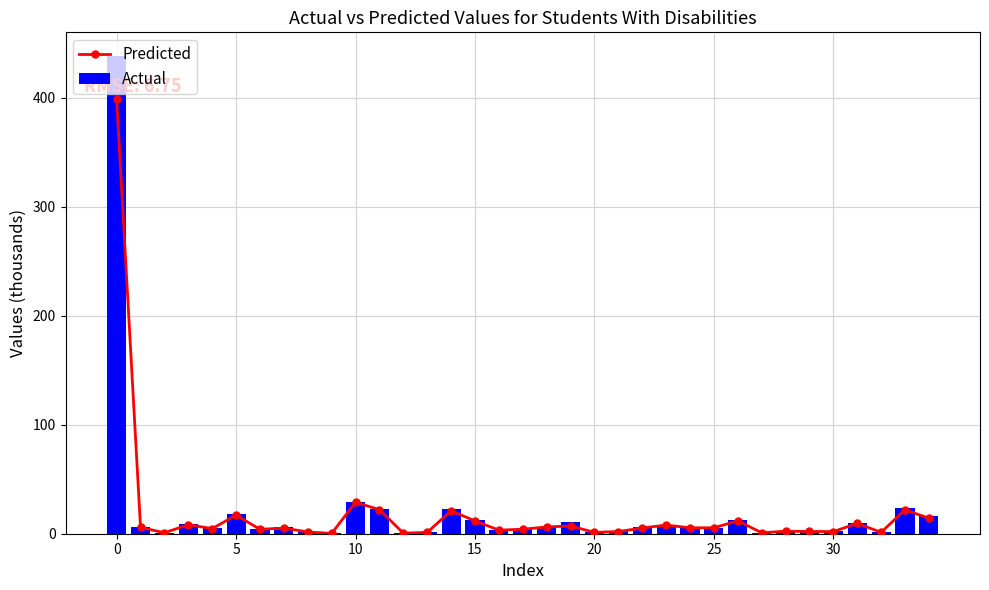

The value of Predicted at 15 is 15.8. True or false?

False